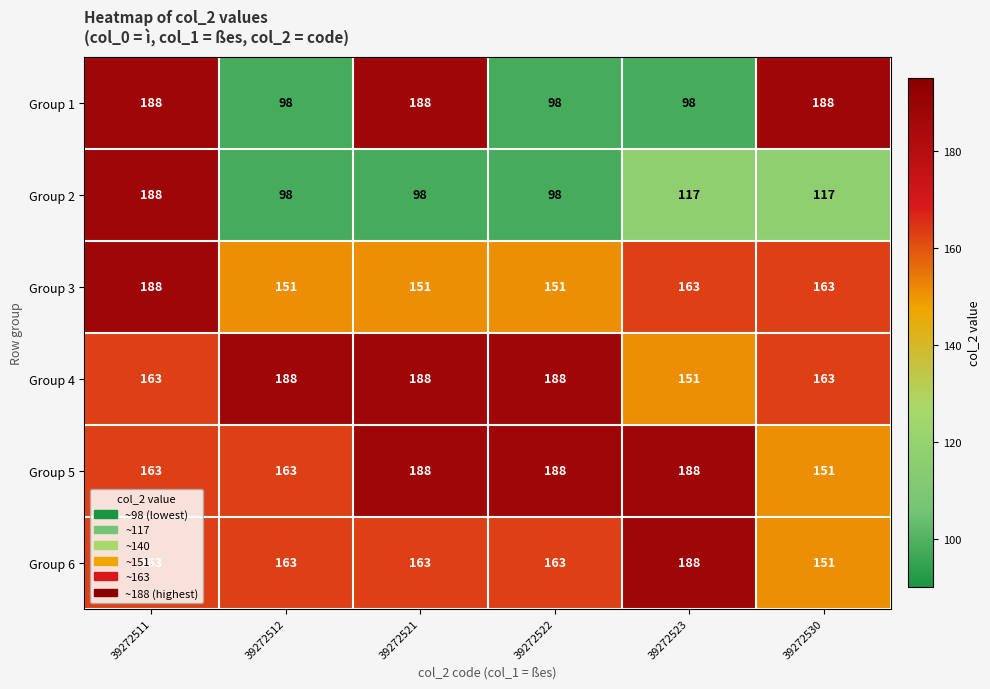

What is the difference between the second highest and second lowest values in the Group 5 series?

25